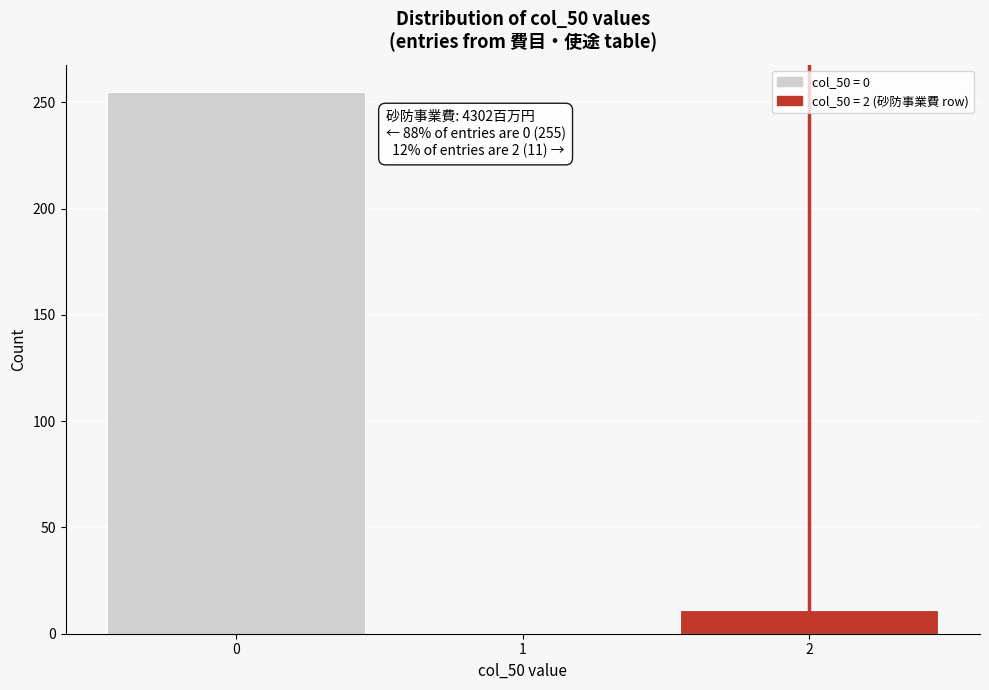

Reading left to right, extract all data points from this chart.

0=255	1=0	2=11